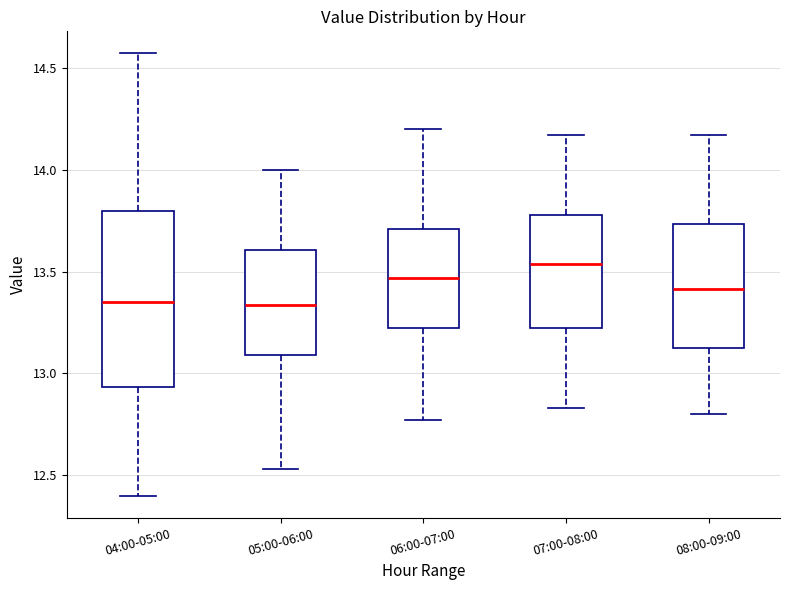

Reading left to right, transcribe this box plot: for each box, give where its median line is, the range the box spans, and where its two whiskers end, as read against the y-axis. The values are not printed on the chart, so give them approximately, as read against the axis.

04:00-05:00: median 13.35, box 12.95 to 13.80, whiskers 12.40 to 14.55
05:00-06:00: median 13.35, box 13.10 to 13.60, whiskers 12.55 to 14.00
06:00-07:00: median 13.45, box 13.20 to 13.70, whiskers 12.75 to 14.20
07:00-08:00: median 13.55, box 13.20 to 13.80, whiskers 12.85 to 14.15
08:00-09:00: median 13.40, box 13.10 to 13.75, whiskers 12.80 to 14.15